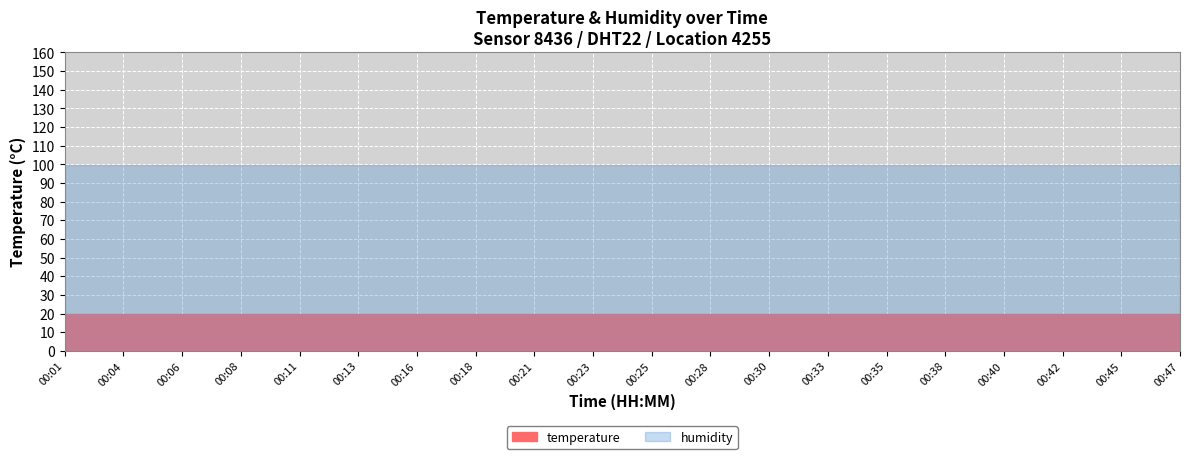

What is the difference between the values at 00:06 and 00:40?

0.3